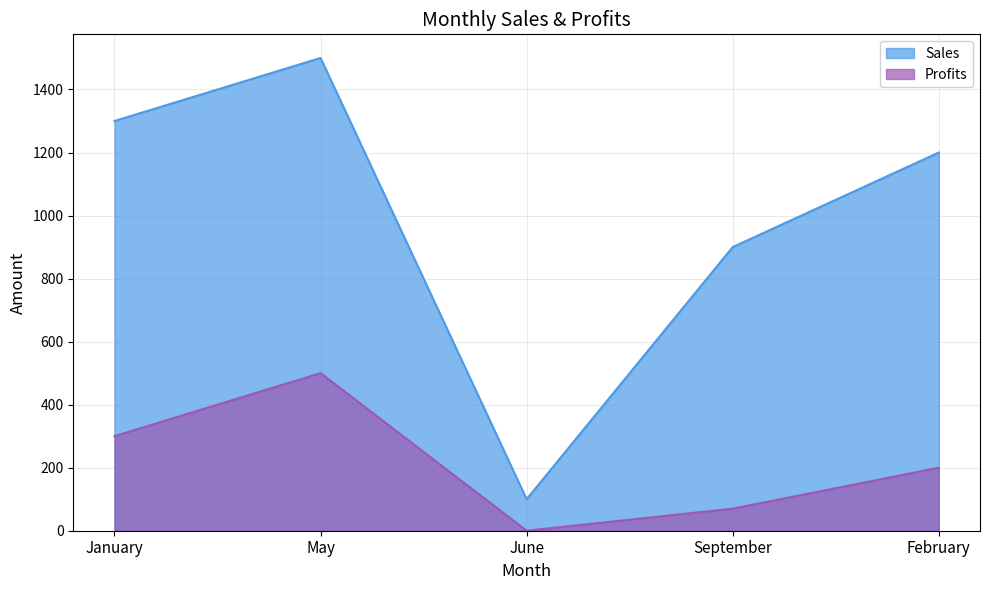

What is the sum of the Sales values at February and September?

2100